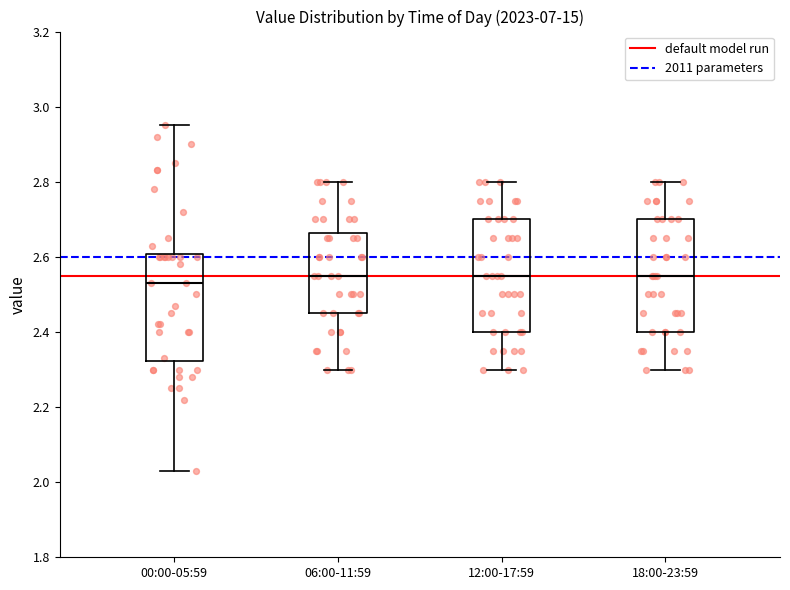

Reading left to right, read every box against the y-axis: the position of its median line, the range the box covers, and the ends of its whiskers. The values are not printed on the chart, so give them approximately, as read against the axis.

00:00-05:59: median 2.54, box 2.32 to 2.60, whiskers 2.04 to 2.96
06:00-11:59: median 2.56, box 2.46 to 2.66, whiskers 2.30 to 2.80
12:00-17:59: median 2.56, box 2.40 to 2.70, whiskers 2.30 to 2.80
18:00-23:59: median 2.56, box 2.40 to 2.70, whiskers 2.30 to 2.80